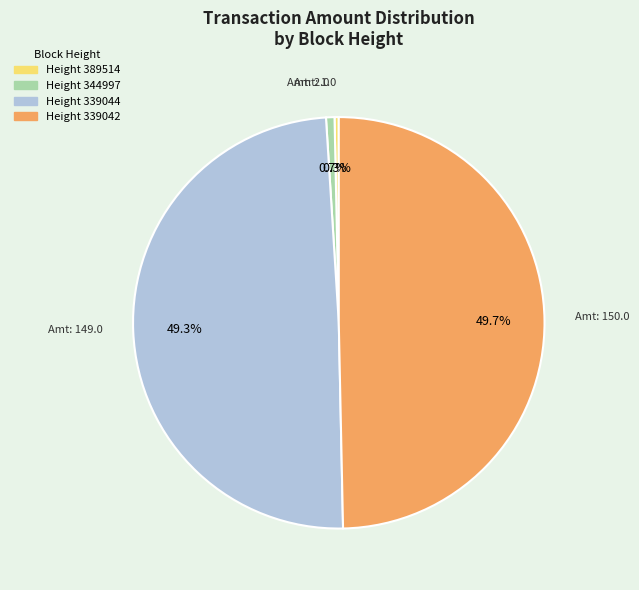

Combined, do Height 339042 and Height 339044 account for over 50%?

Yes